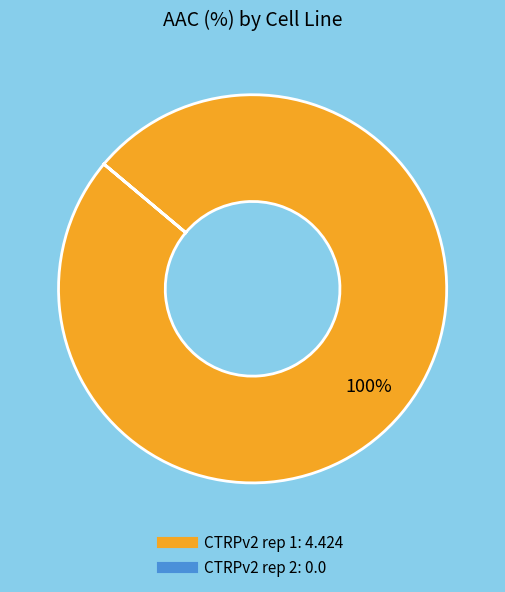

What is the largest slice in the pie chart?

CTRPv2 rep 1